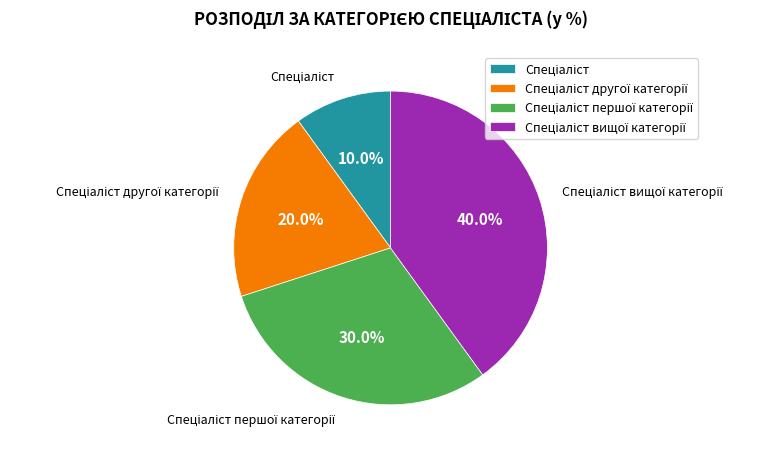

Does any single category account for the majority?

No